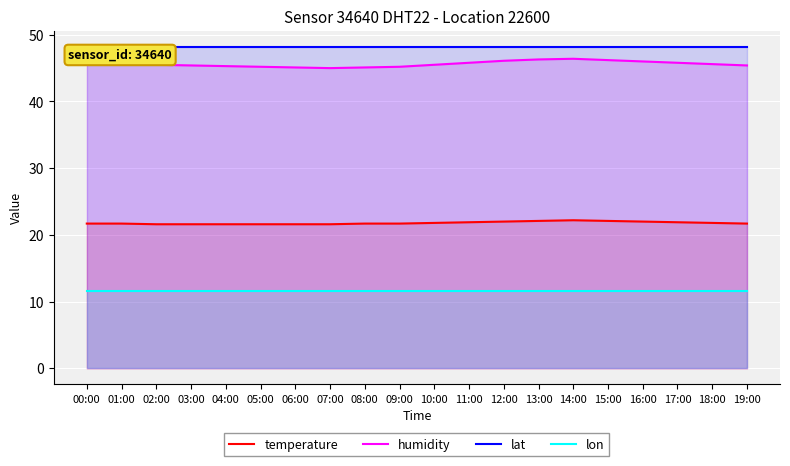

Reading left to right, extract all data points from this chart.

temperature: 21.7	21.7	21.6	21.6	21.6	21.6	21.6	21.6	21.7	21.7	21.8	21.9	22.0	22.1	22.2	22.1	22.0	21.9	21.8	21.7
humidity: 46.4	45.9	45.5	45.4	45.3	45.2	45.1	45.0	45.1	45.2	45.5	45.8	46.1	46.3	46.4	46.2	46.0	45.8	45.6	45.4
lat: 48.2	48.2	48.2	48.2	48.2	48.2	48.2	48.2	48.2	48.2	48.2	48.2	48.2	48.2	48.2	48.2	48.2	48.2	48.2	48.2
lon: 11.5	11.5	11.5	11.5	11.5	11.5	11.5	11.5	11.5	11.5	11.5	11.5	11.5	11.5	11.5	11.5	11.5	11.5	11.5	11.5